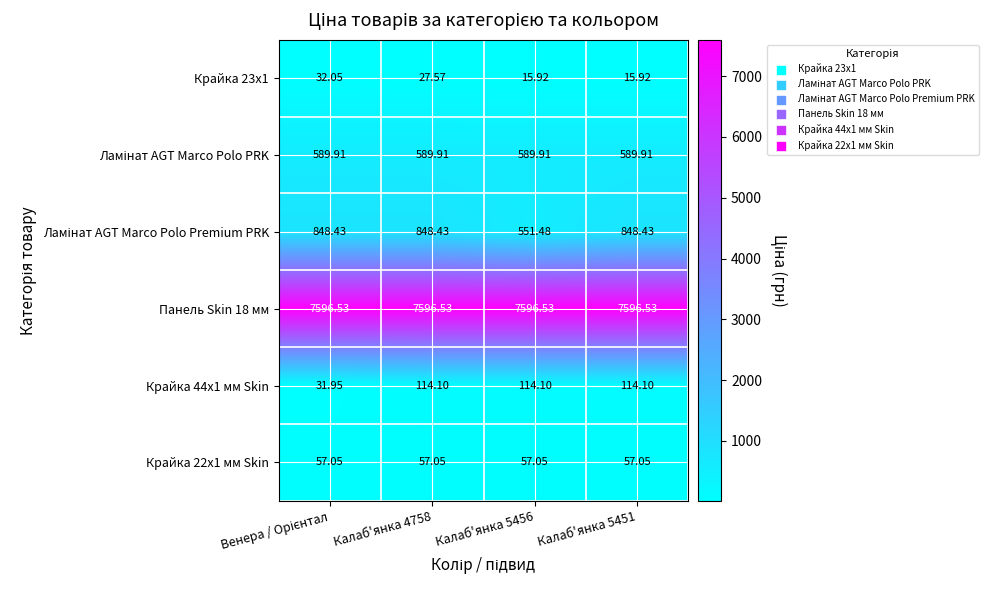

At how many categories does at least one series exceed 6449?

4